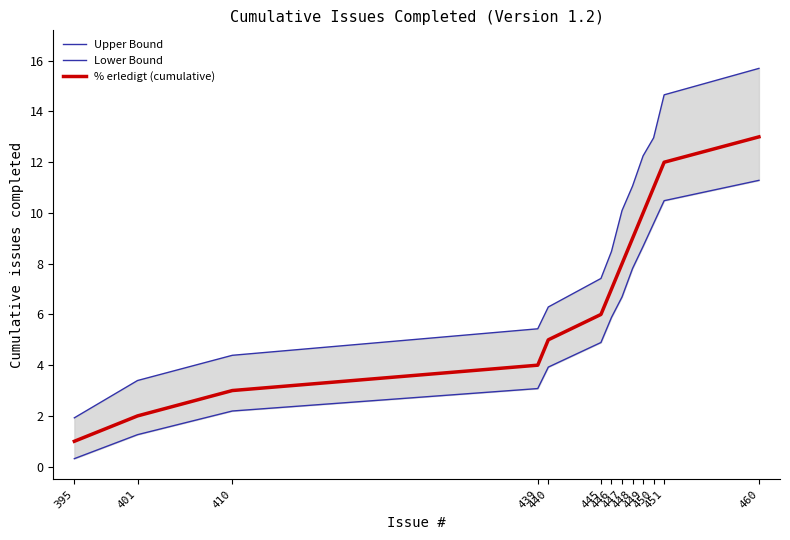

At how many categories does at least one series exceed 9?

6